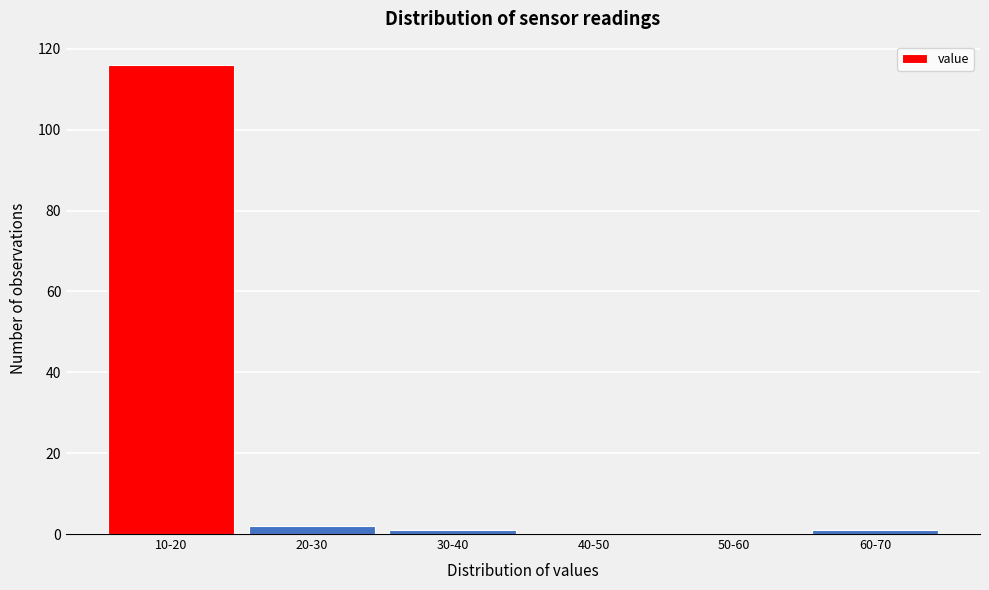

Reading left to right, list all the values displayed in this chart.

10-20=116	20-30=2	30-40=1	40-50=0	50-60=0	60-70=1